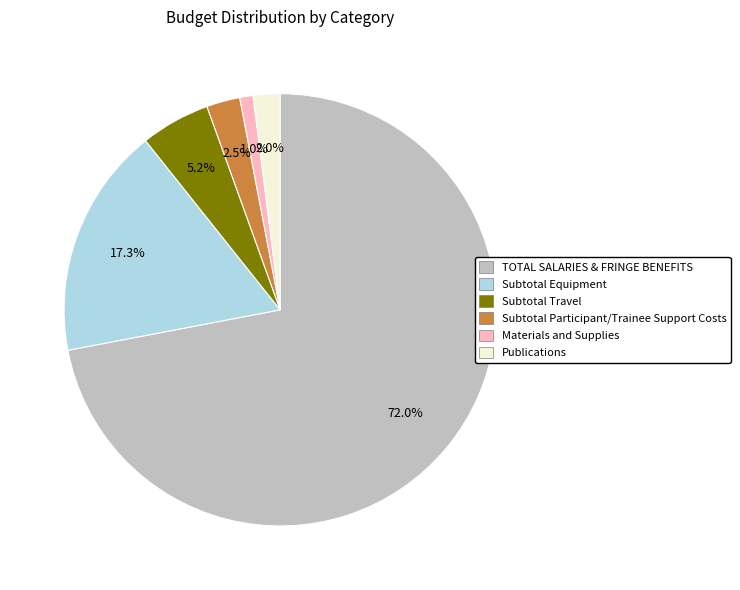

Does any single category account for the majority?

Yes